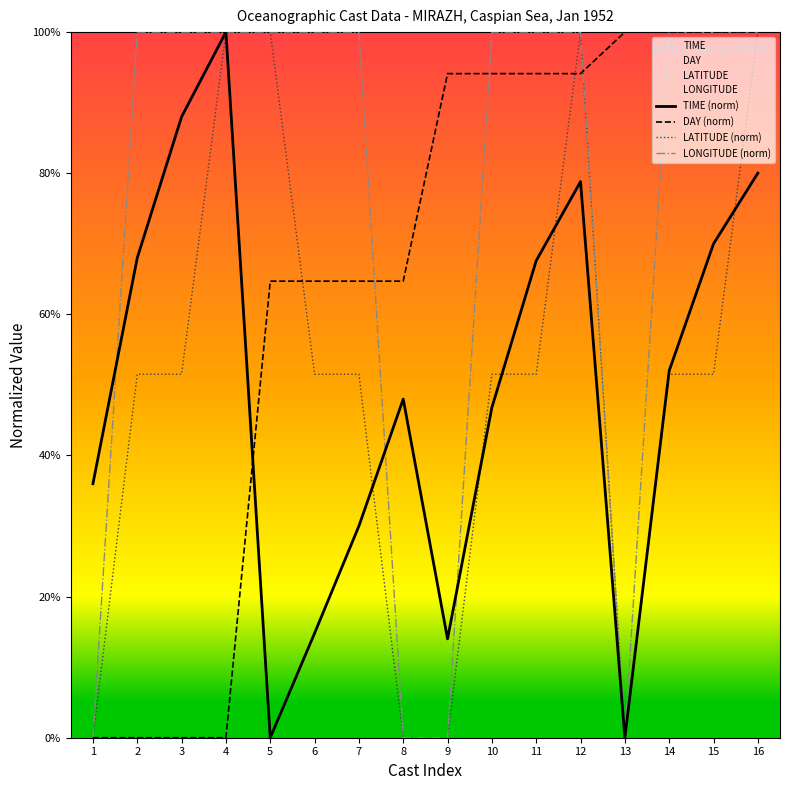

What is the sum of the DAY (norm) values at 2 and 9?

0.9